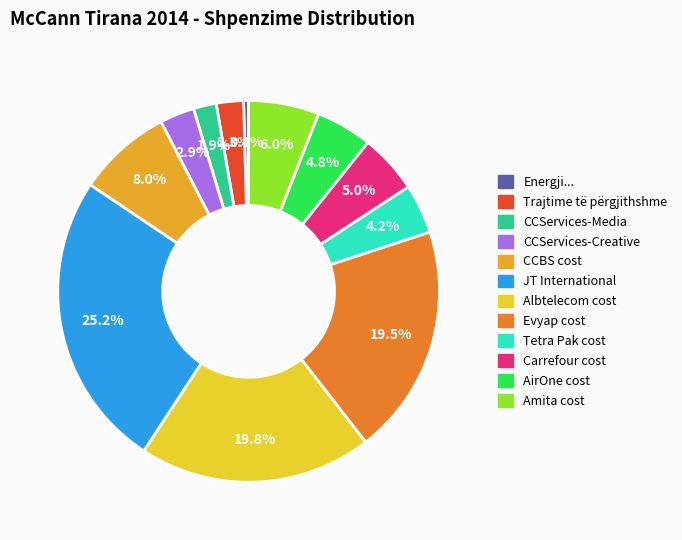

Does CCBS cost account for over 50% of the chart?

No